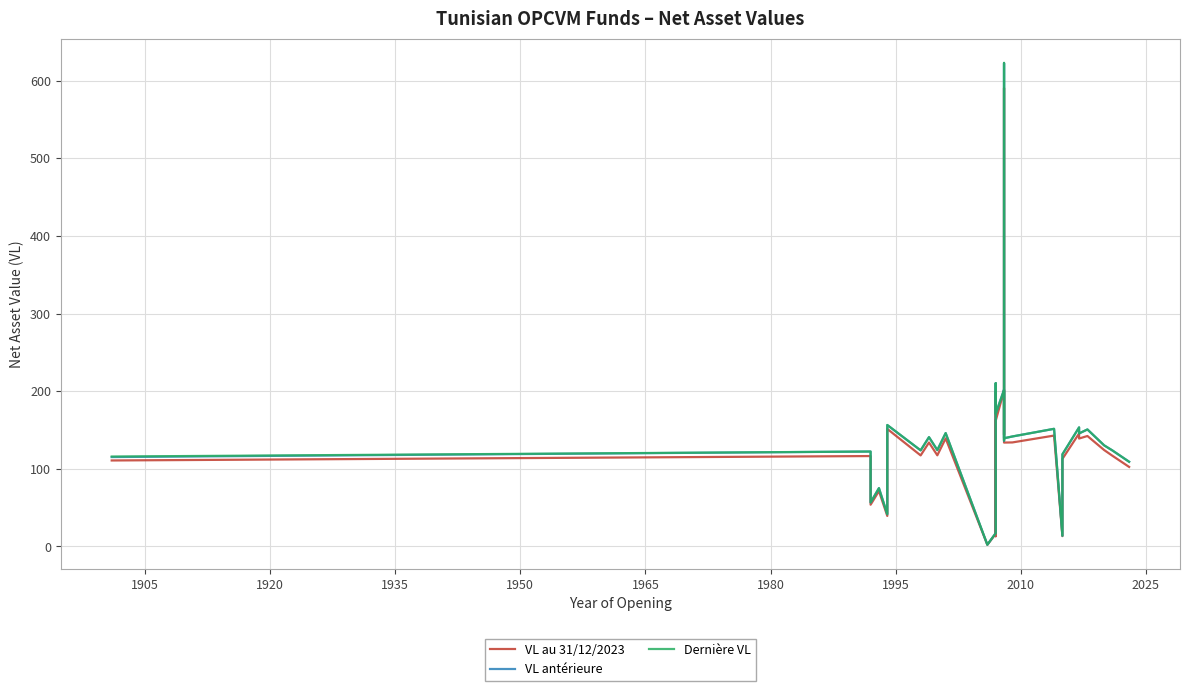

At 2018, list the series in order from largest to smallest.

Dernière VL, VL antérieure, VL au 31/12/2023